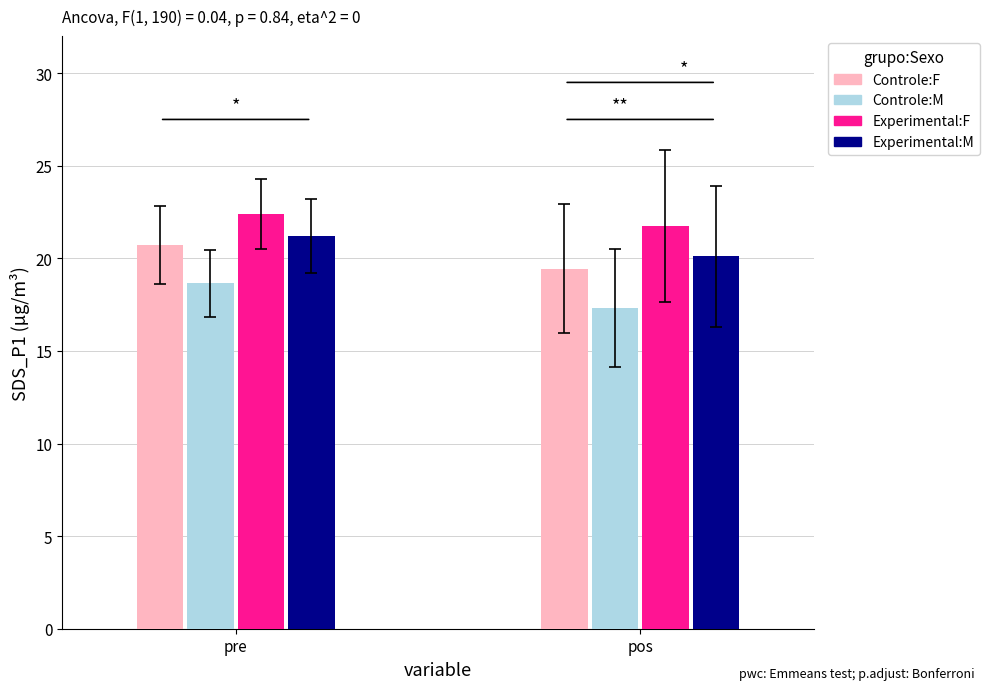

What is the difference between the Controle:F values at pos and pre?

1.3